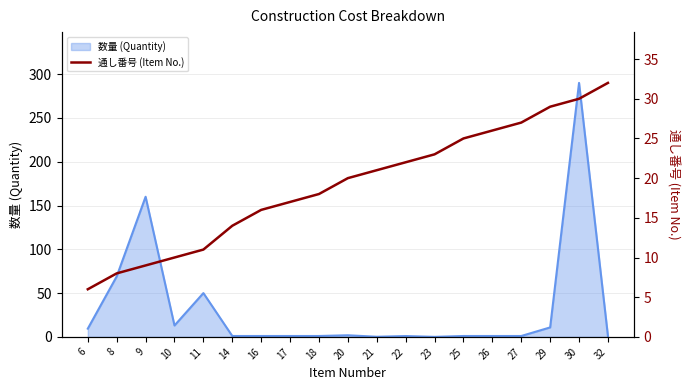

Is it true that the value at 16 is 4?

False